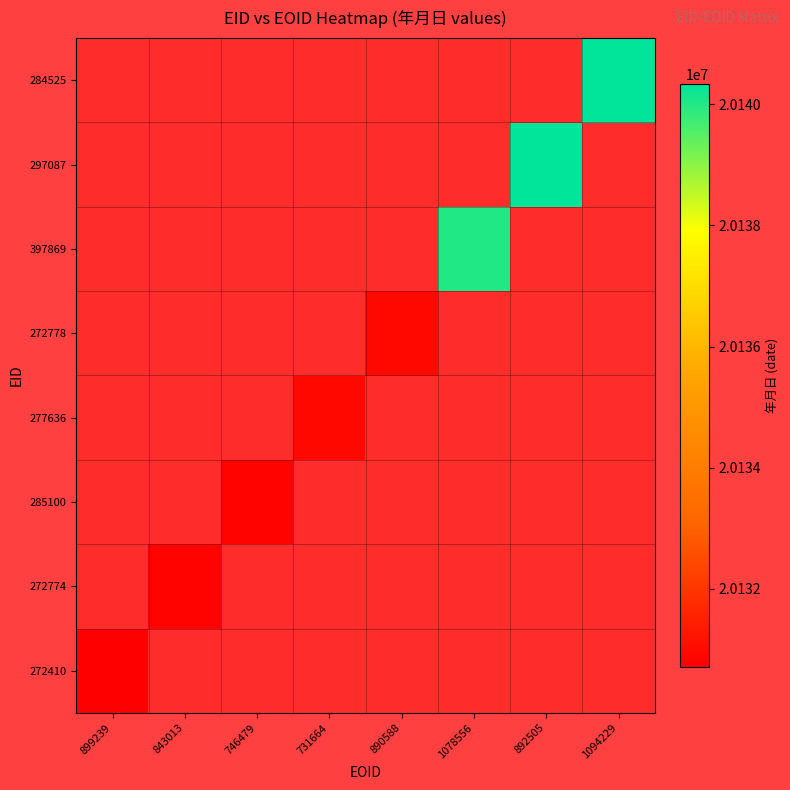

What is the greatest value displayed?

20140328.0